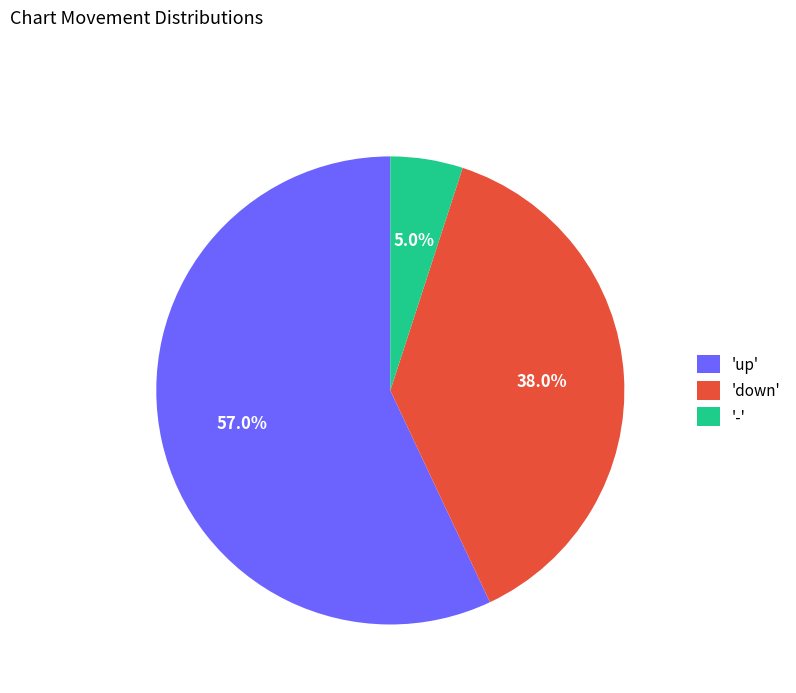

Approximately how many times larger is the value at 'up' compared to '-'?

11.4